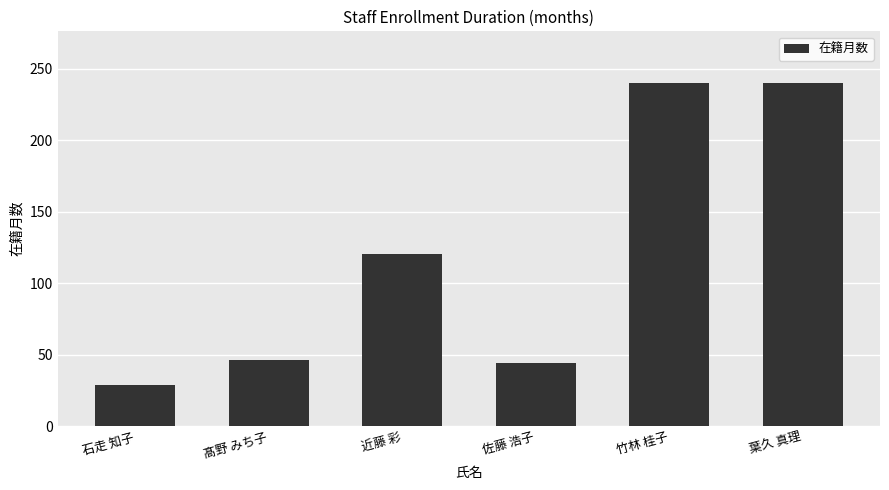

Which category has the lowest value across all series?

石走 知子